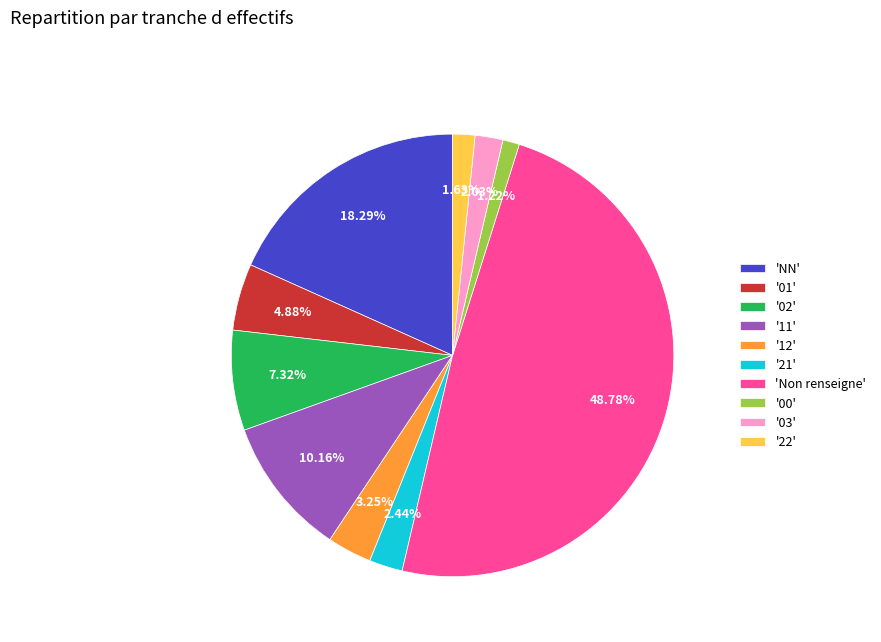

Combined, do '00' and '12' account for over 50%?

No